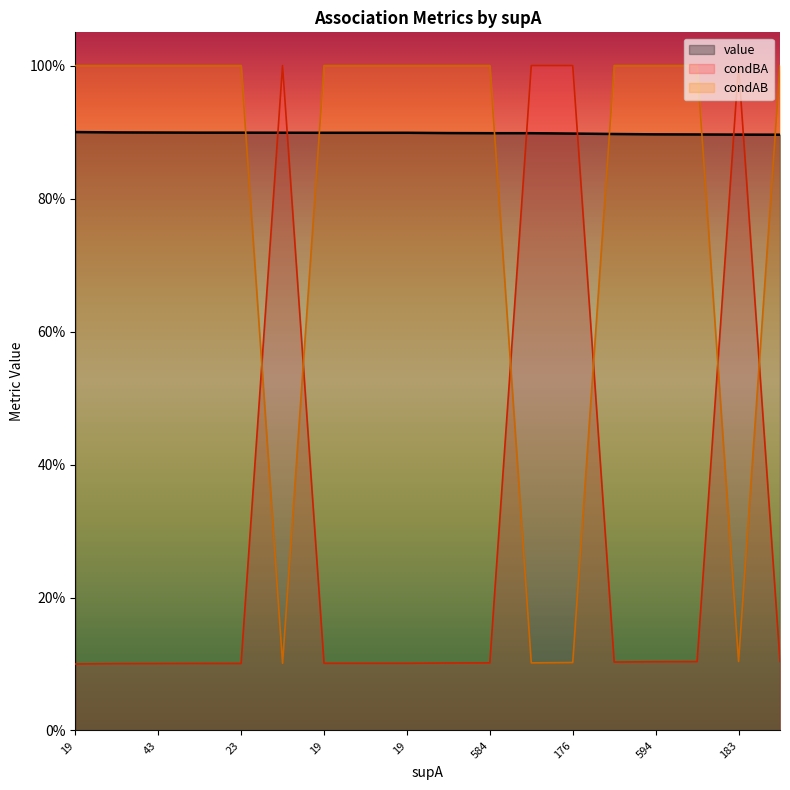

What is the difference between the second highest and second lowest values in the condAB series?

0.9